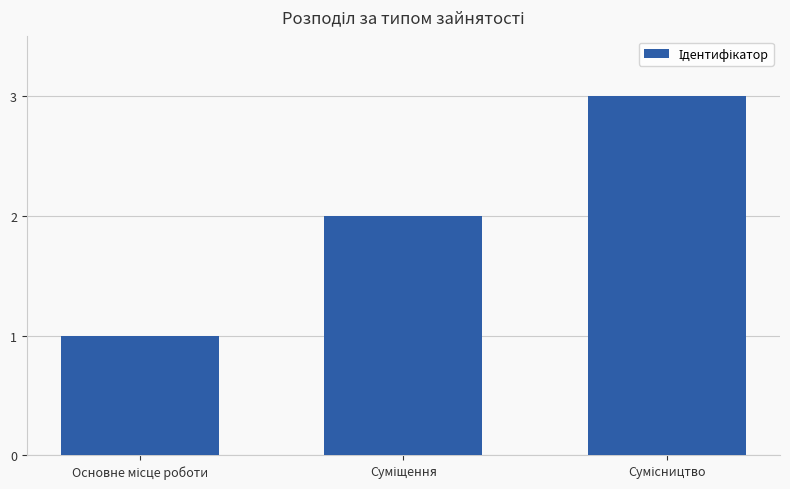

What is the value of the 3rd bar from the left?

3